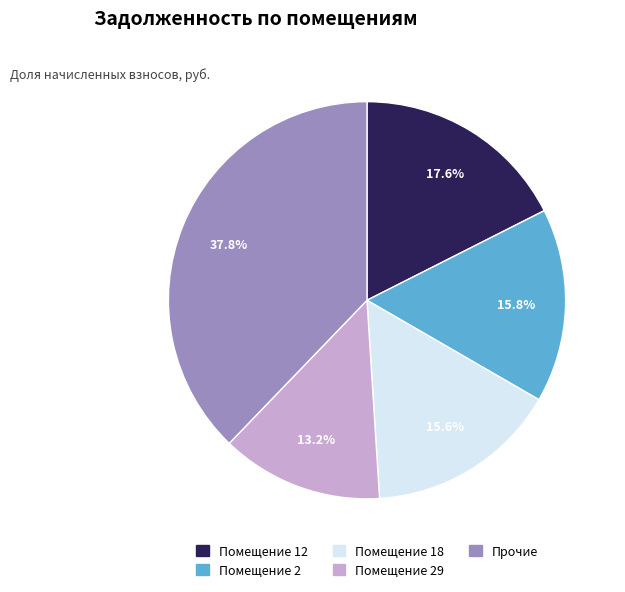

Is there a majority slice in this chart?

No